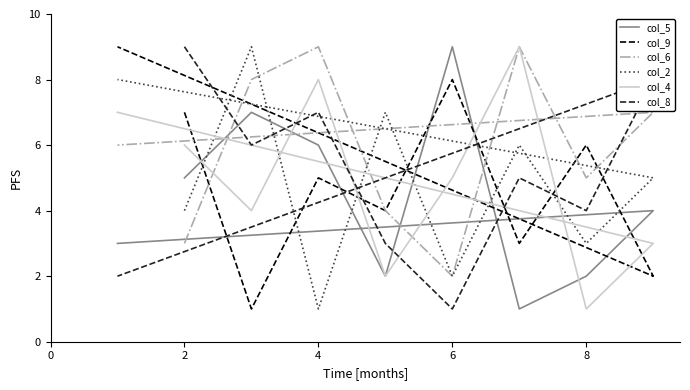

What is the average value of the col_8 series?

5